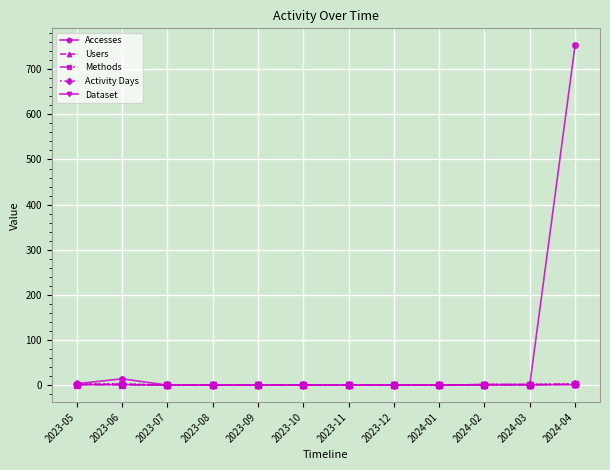

At which label does Accesses reach its peak?

2024-04